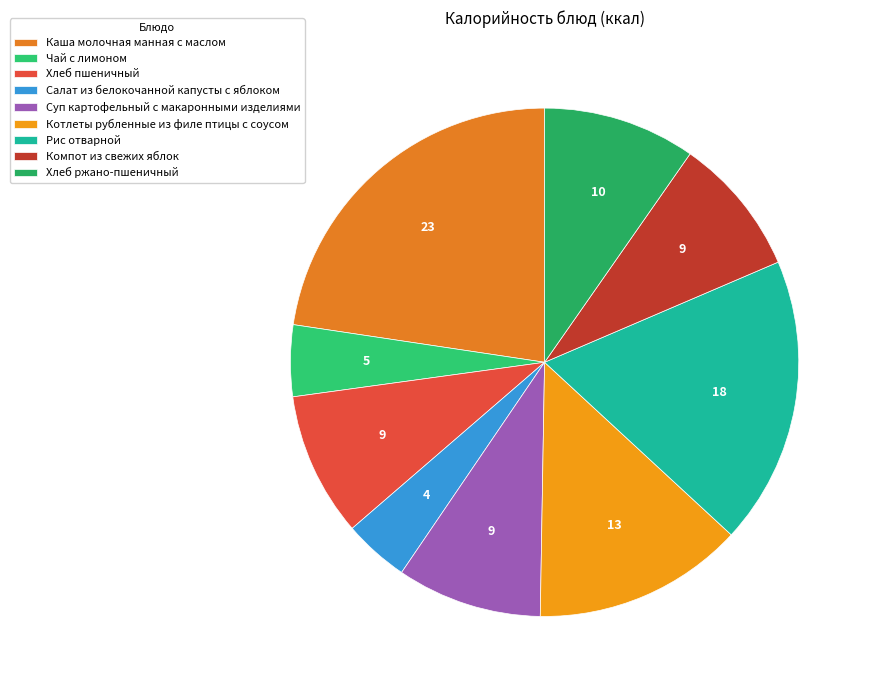

Approximately how many times larger is the value at Котлеты рубленные из филе птицы с соусом compared to Компот из свежих яблок?

1.5